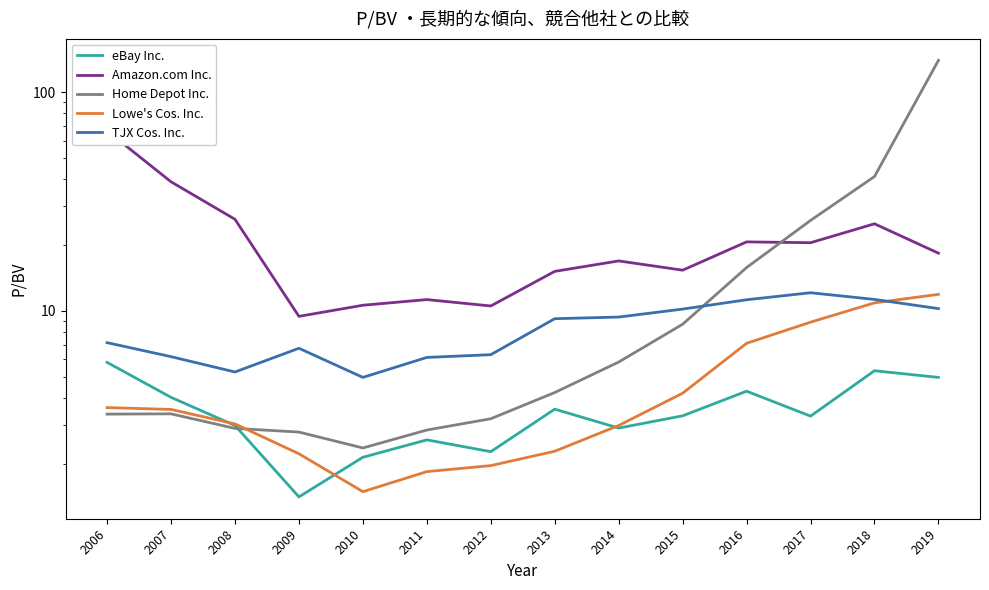

Where is Home Depot Inc. nearest to the value 70?

2018